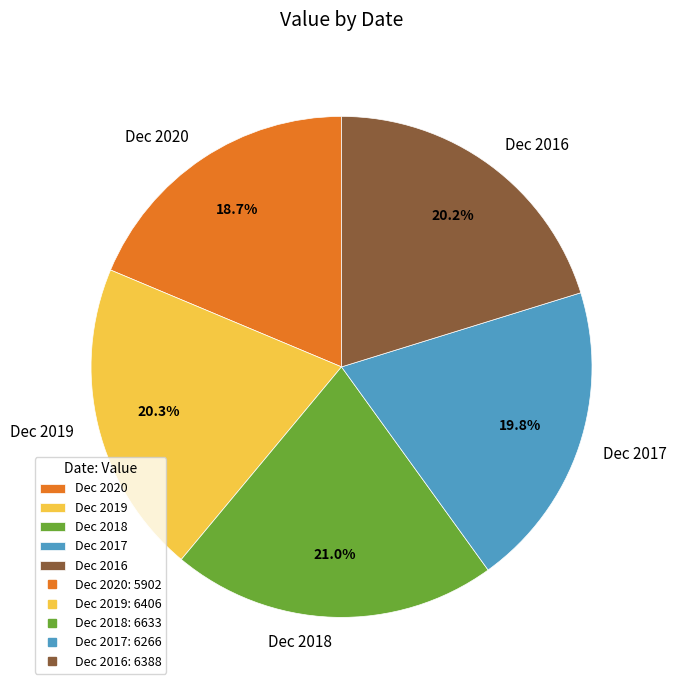

How many slices are in this pie chart?

5